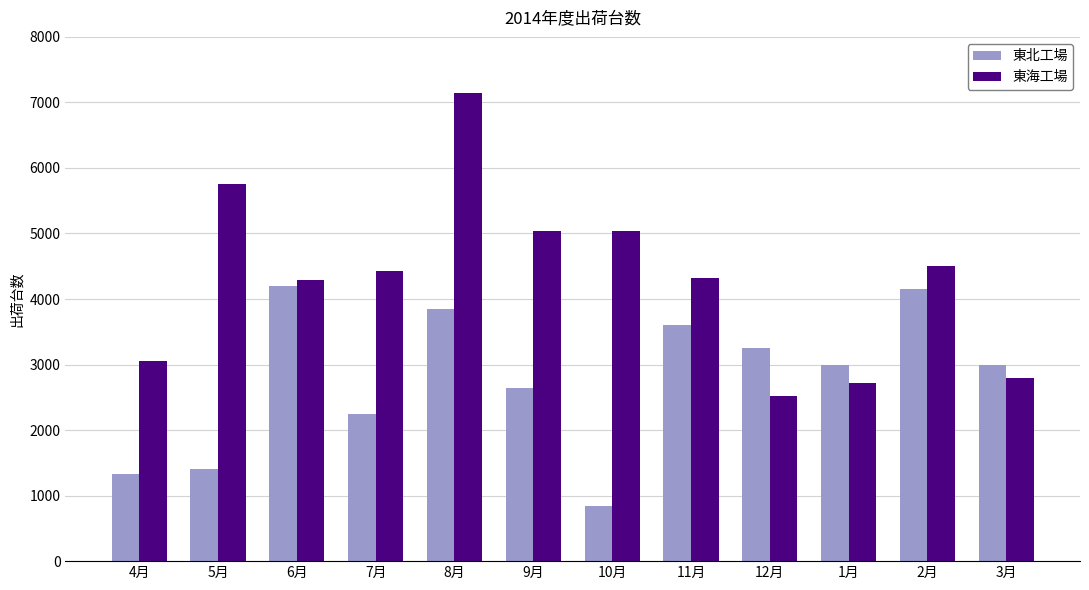

Is it true that 東海工場 equals 3802 at 3月?

False